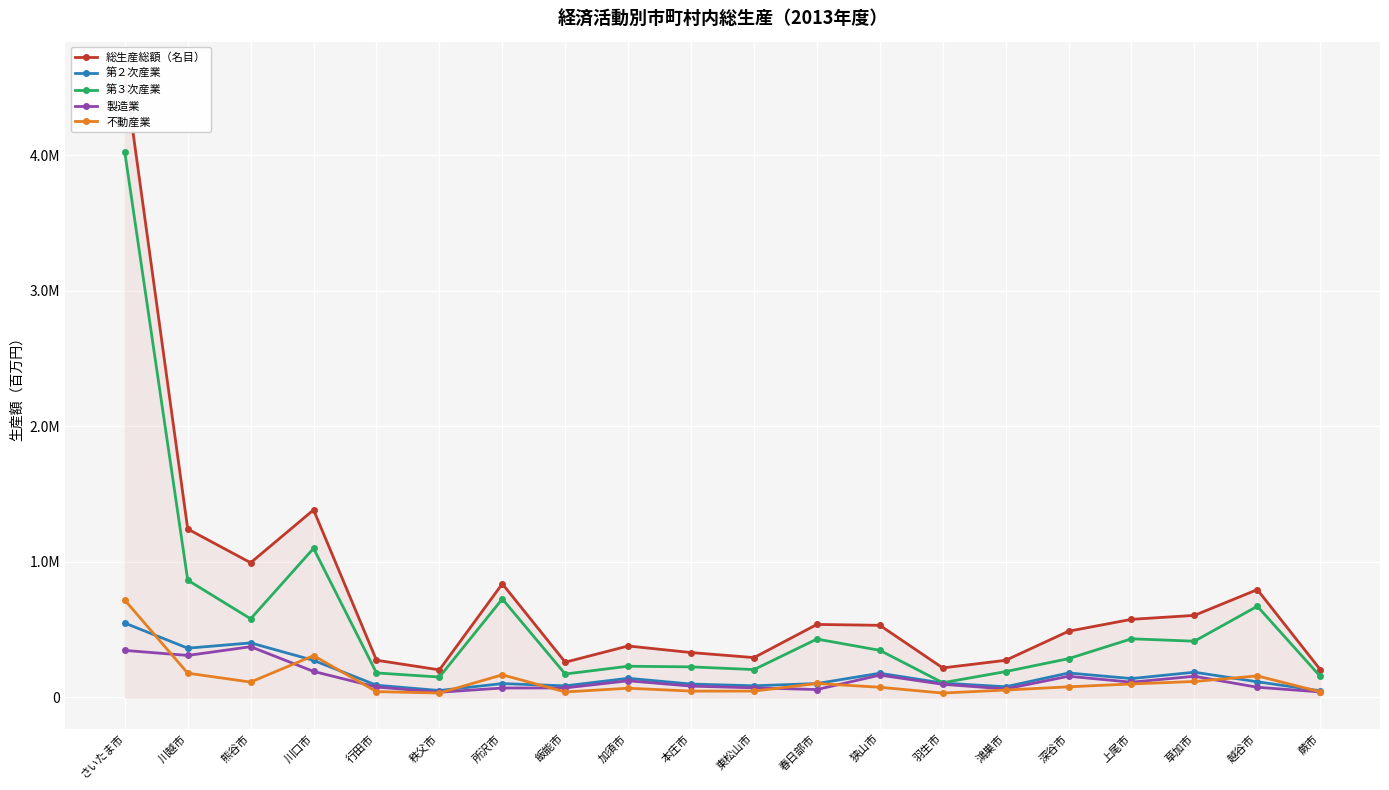

Which series changed the most between 所沢市 and 深谷市?

第３次産業